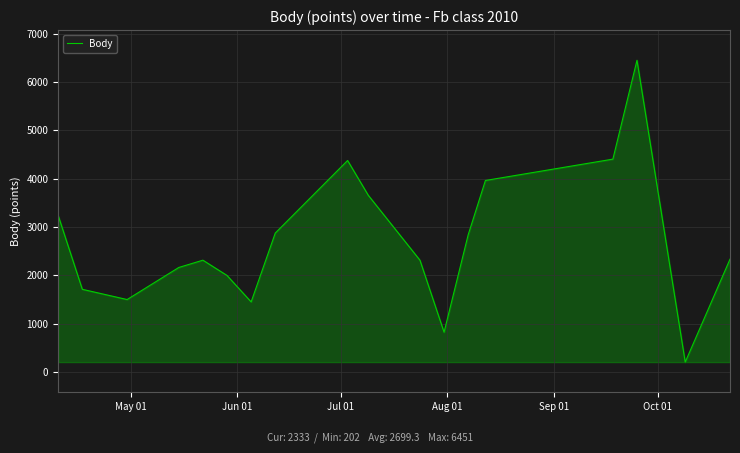

What is the smallest value displayed?

202